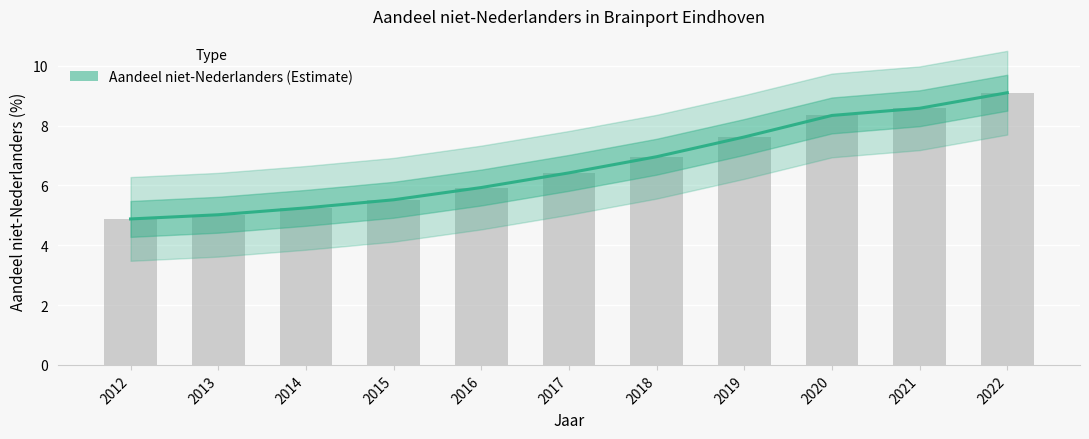

Reading right to left, list all the values displayed in this chart.

2022=9.1	2021=8.6	2020=8.3	2019=7.6	2018=7.0	2017=6.4	2016=5.9	2015=5.5	2014=5.2	2013=5.0	2012=4.9